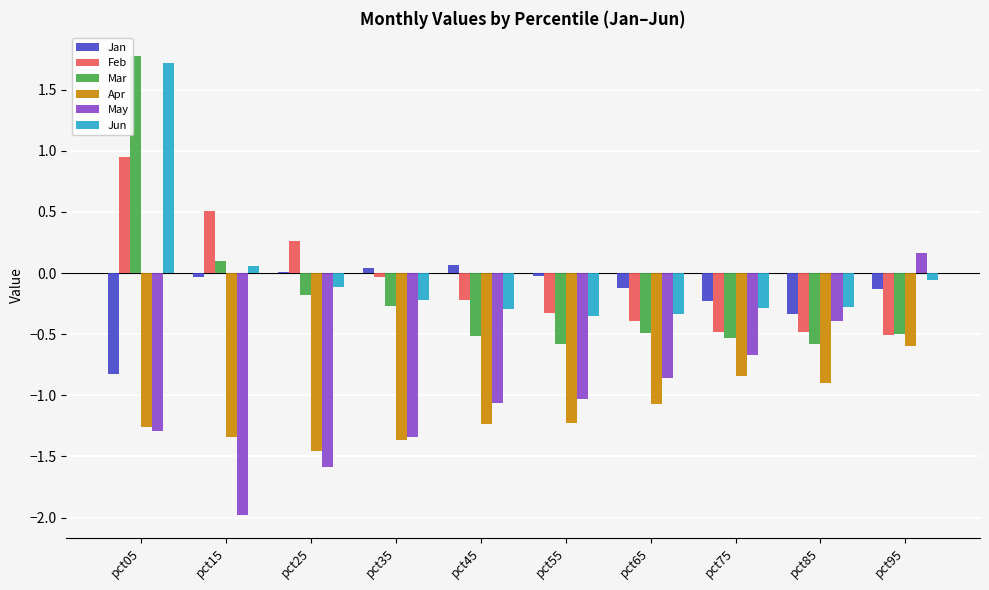

Which category has the highest value in the Apr series?

pct95